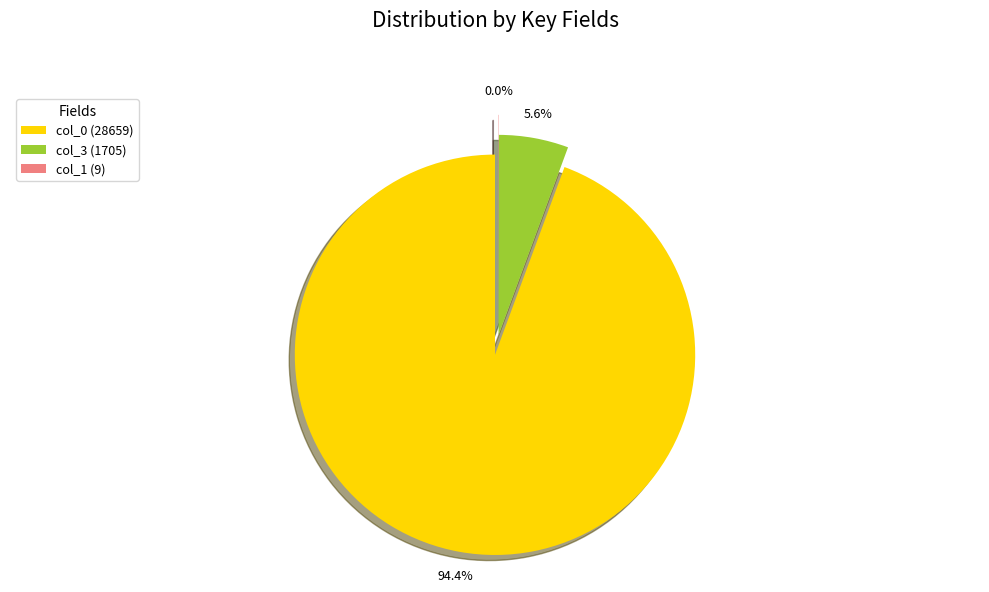

To the nearest percent, what is the combined percentage of col_1 (9) and col_0 (28659)?

94%